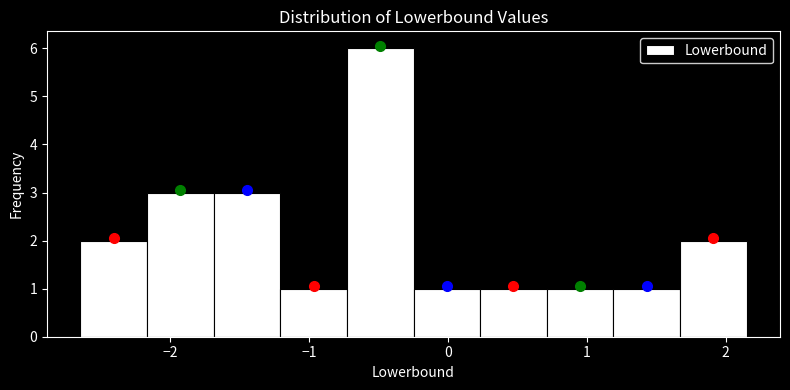

What is the height of the bar covering 0.2 to 0.7 on the x-axis? Neither the bar edges nor the heights are printed on the chart, so give them approximately, as read against the axes.

1